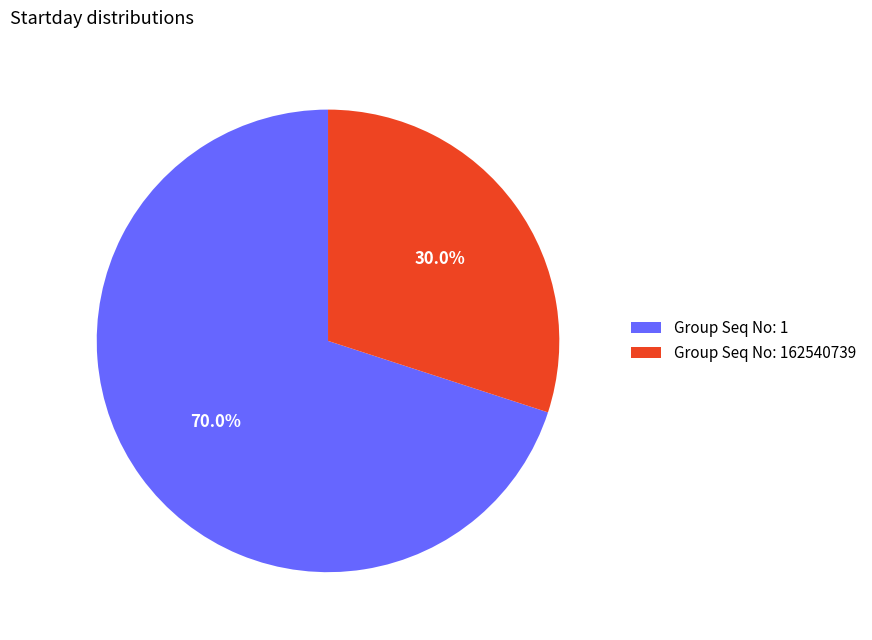

How many segments does this pie chart have?

2